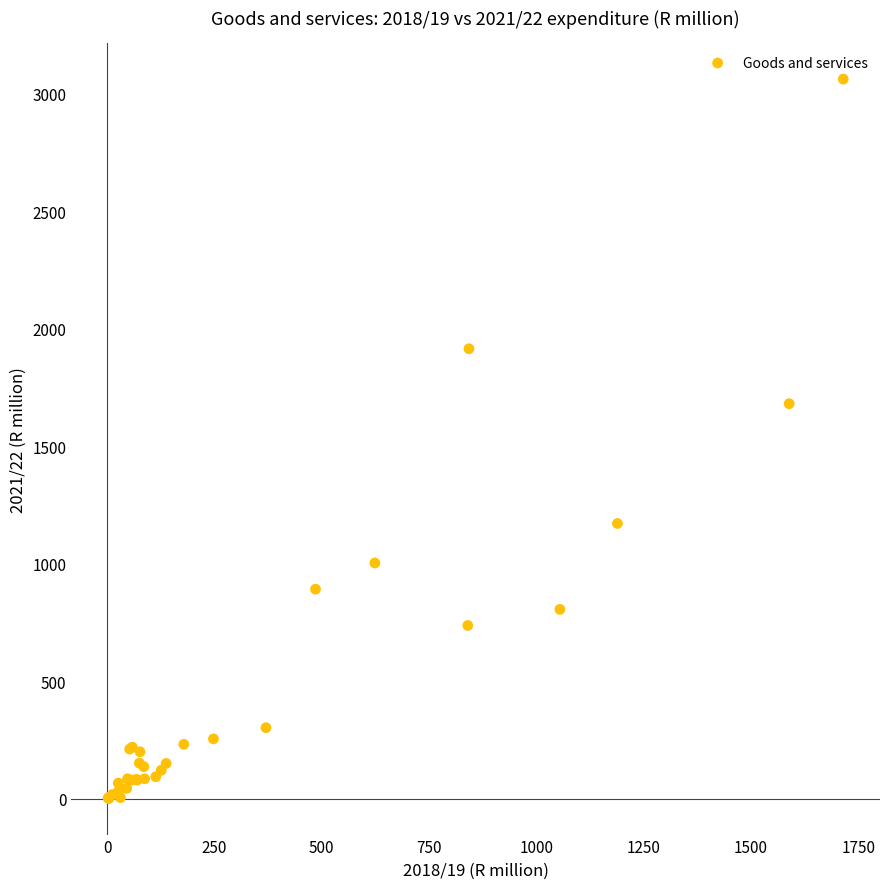

What Y value in the scatter plot is closest to 1531?

1681.0